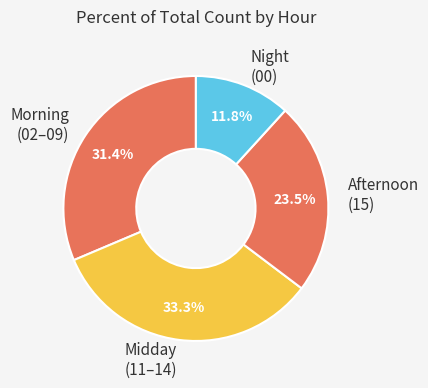

Which category has the biggest portion of the pie?

Midday (11–14)